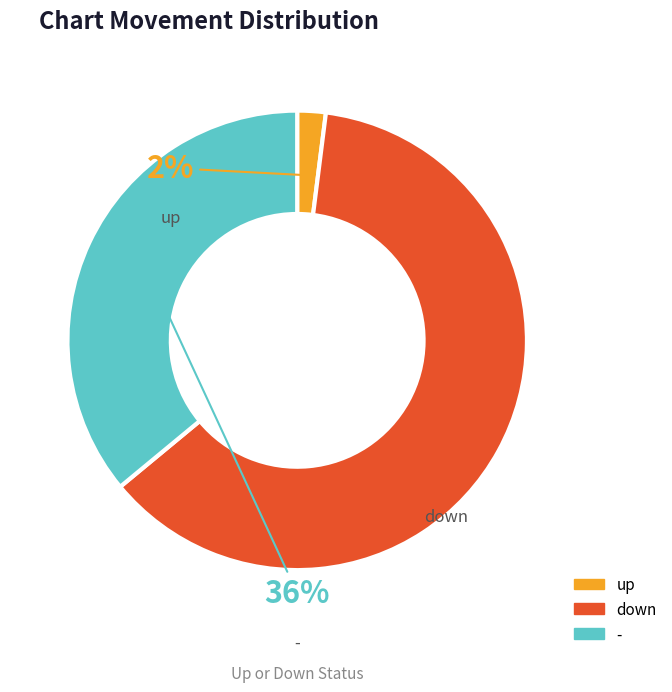

Is there a majority slice in this chart?

Yes